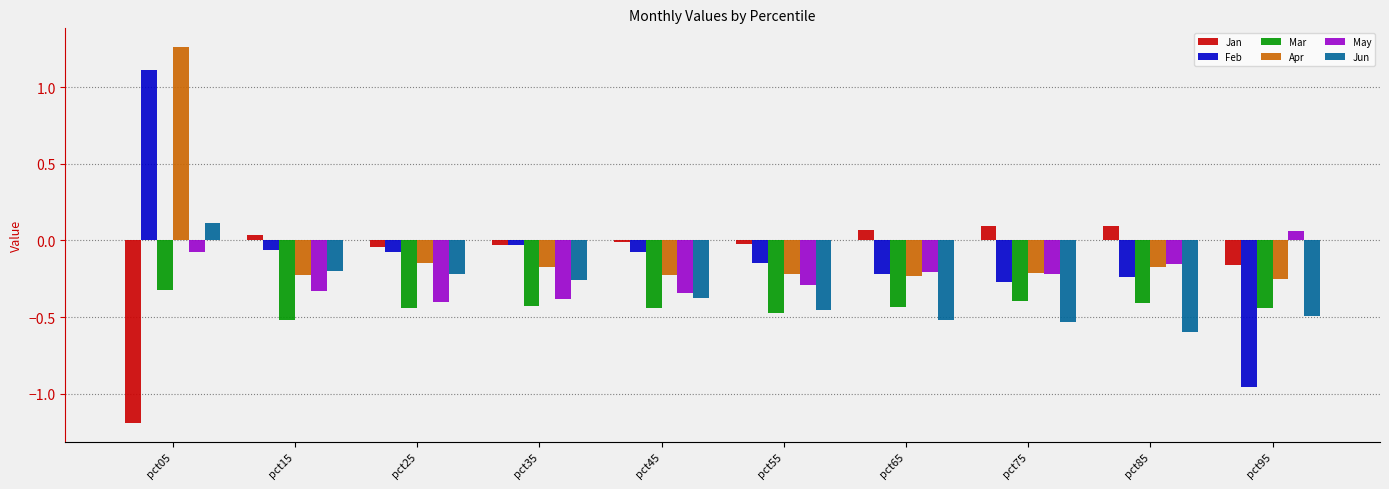

How many data points does each series have?

10